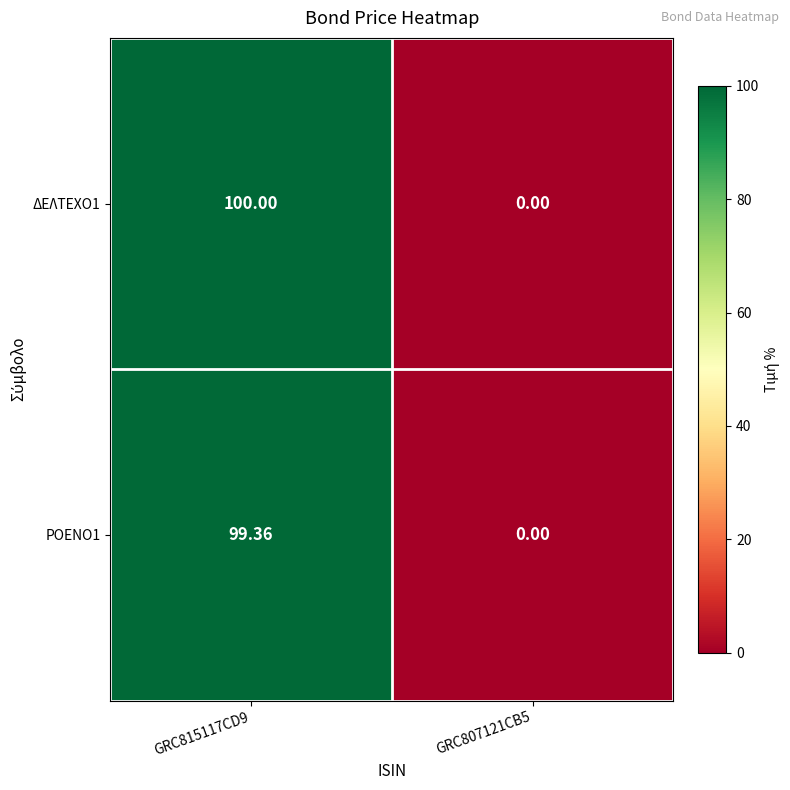

Which series has the largest total across all categories?

ΔΕΛΤΕΧΟ1